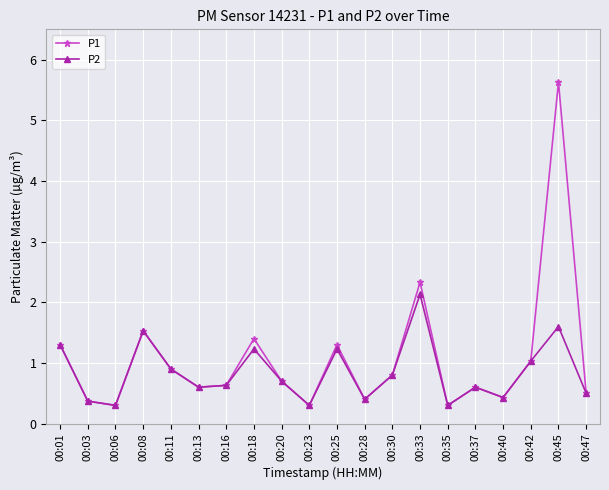

What is the approximate value of P1 at 00:45?

5.6